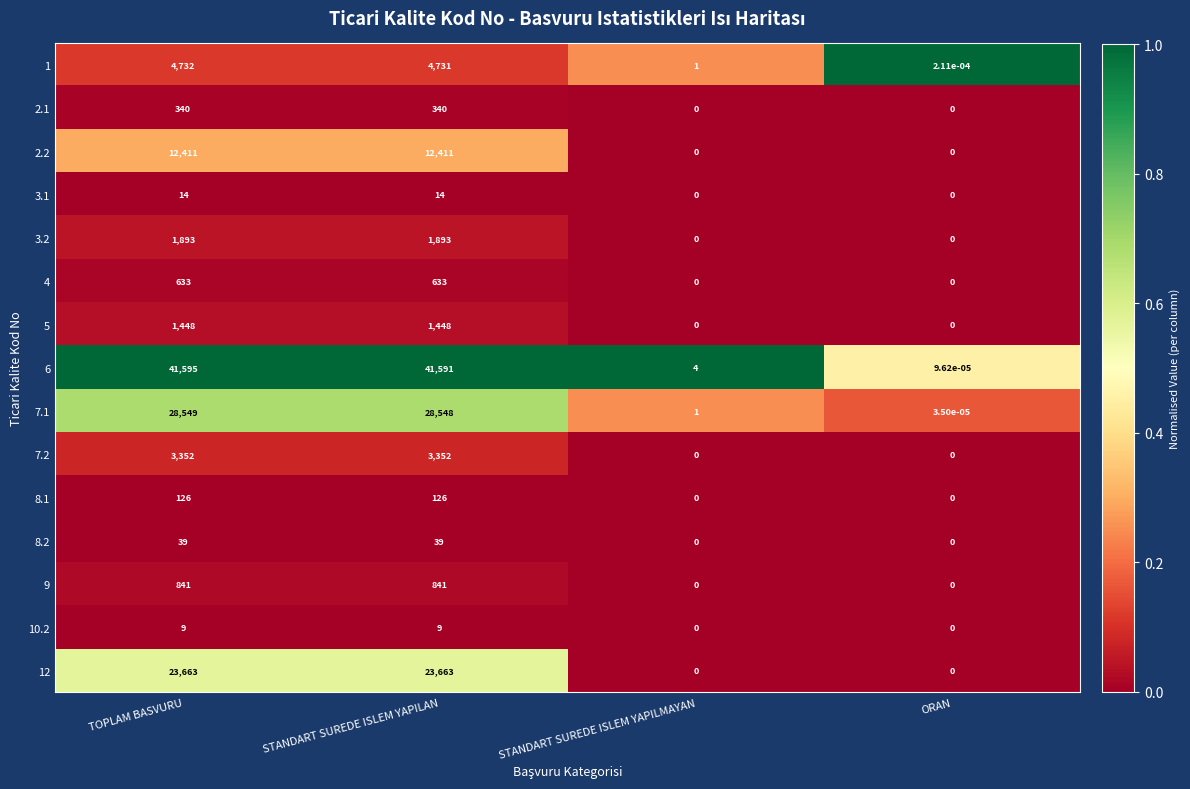

Which series has the widest spread of values?

6